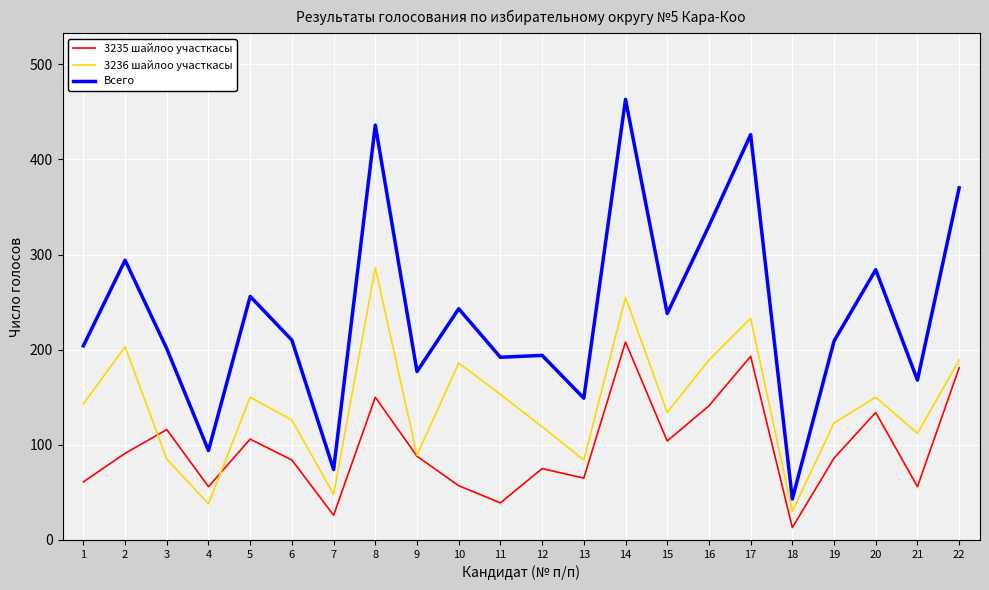

The value of 3236 шайлоо участкасы at 3 is 31. True or false?

False